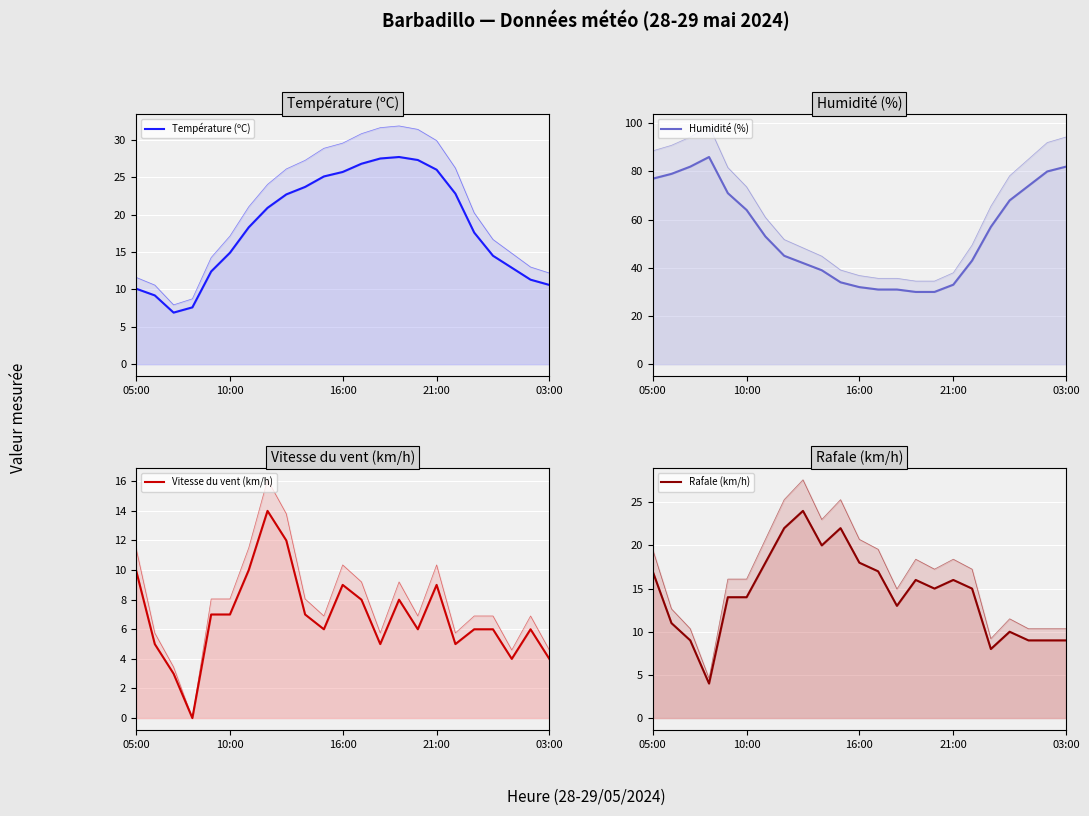

What is the difference between the maximum and minimum values in the Vitesse du vent (km/h) series?

14.0